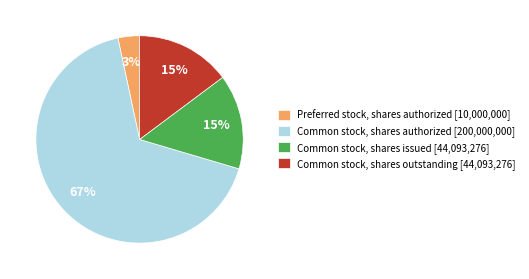

Which category has the smallest portion of the pie?

Preferred stock, shares authorized